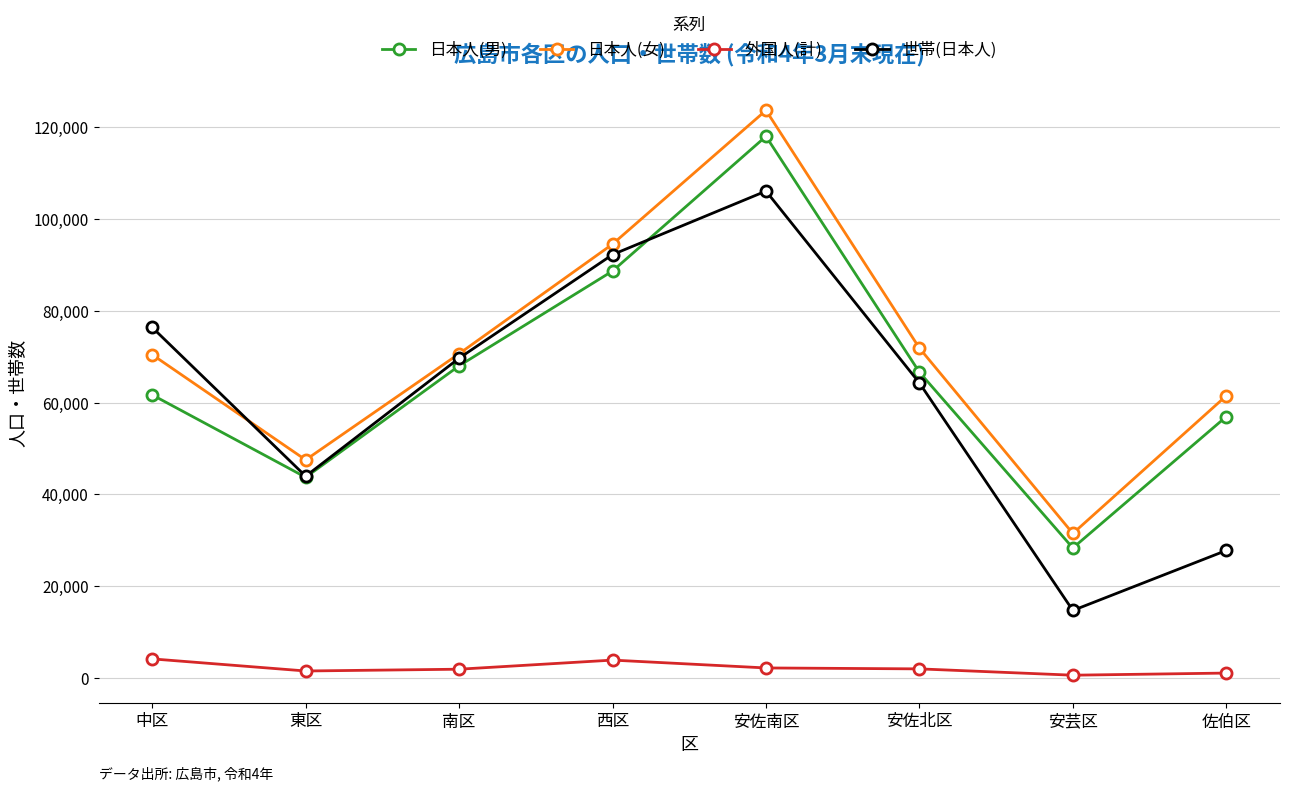

What is the maximum value for 日本人(女)?

123725